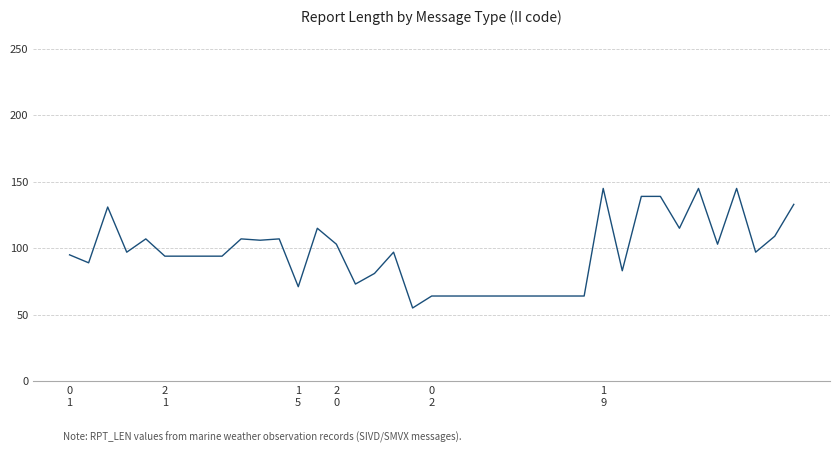

What is the smallest value displayed?

55